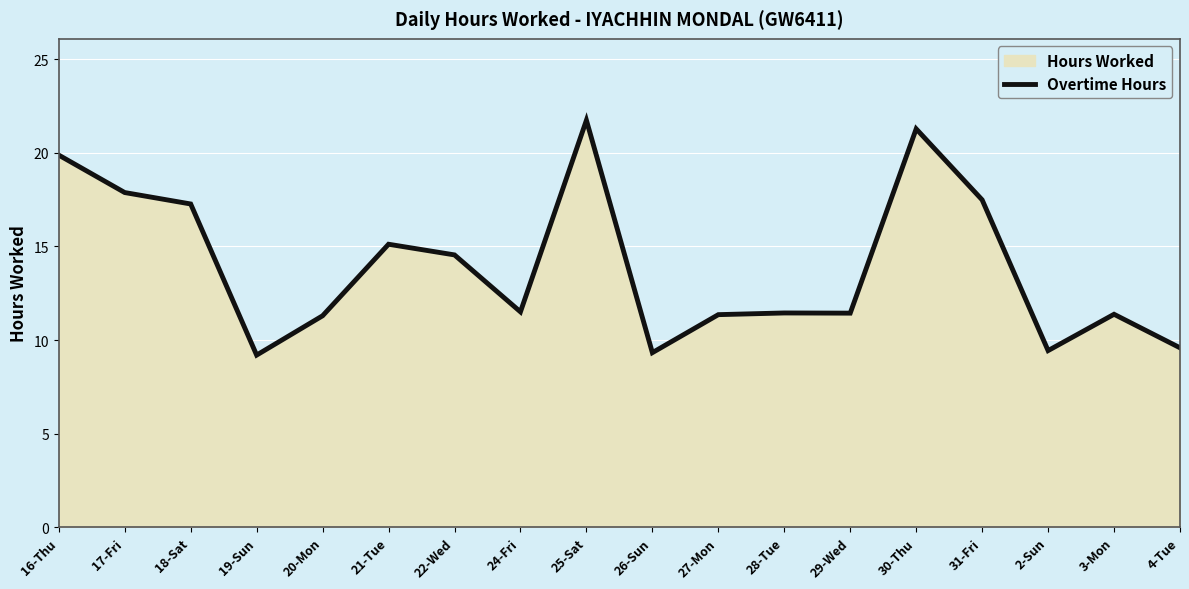

Approximately how many times larger is the value at 18-Sat compared to 2-Sun?

1.8